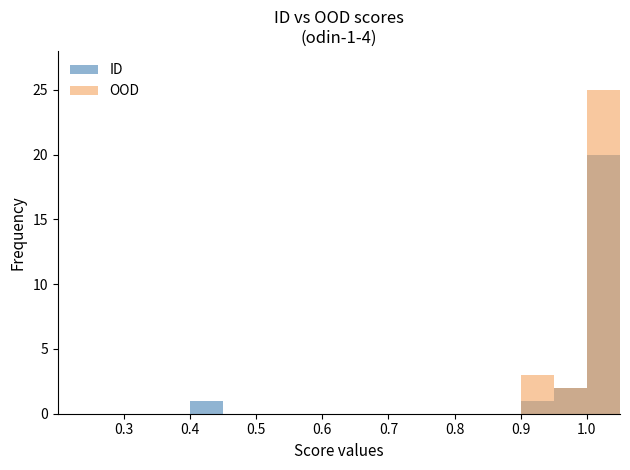

Which category has the lowest value across all series?

0.3